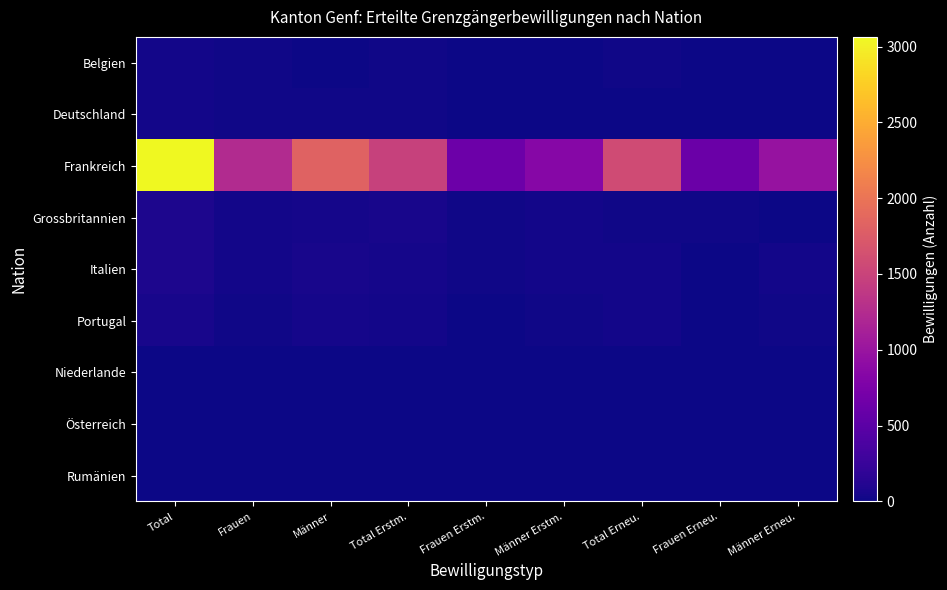

What is the spread (max minus min) of values at Total Erstm.?

1472